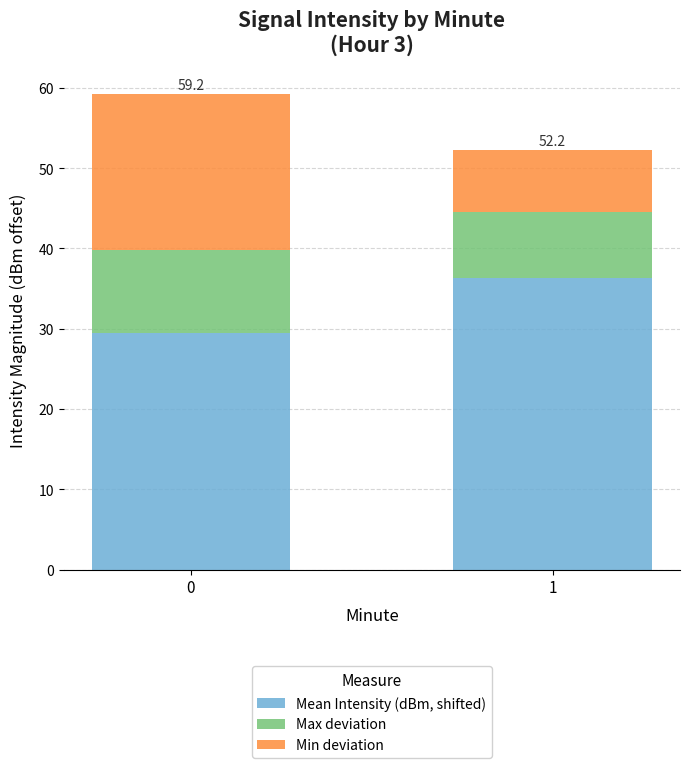

What is the difference between the Mean Intensity (dBm, shifted) values at 0 and 1?

6.9